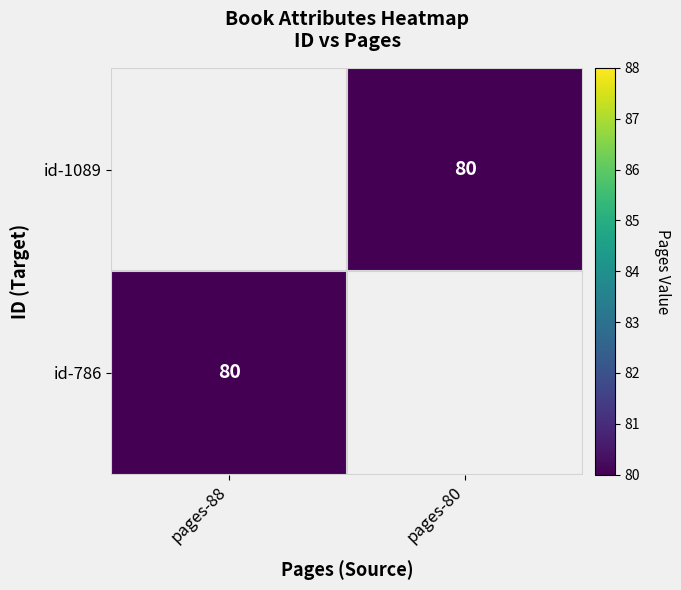

Rank the categories by id-1089 value from highest to lowest.

pages-88, pages-80